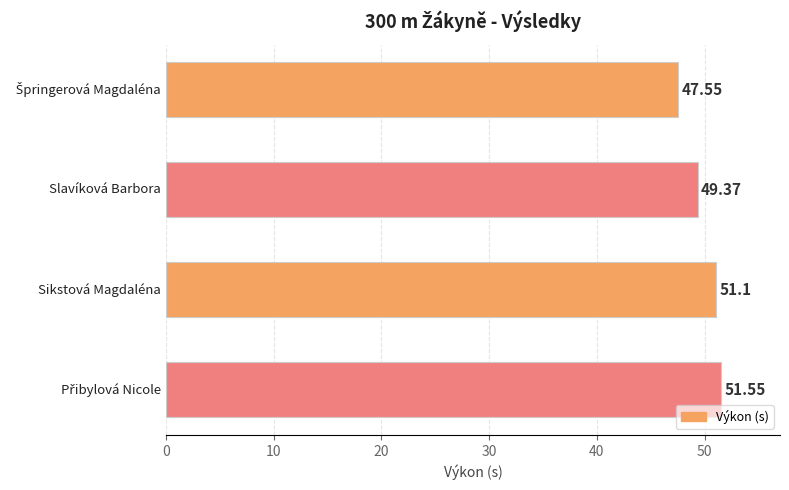

What is the difference between the maximum and minimum values?

4.0